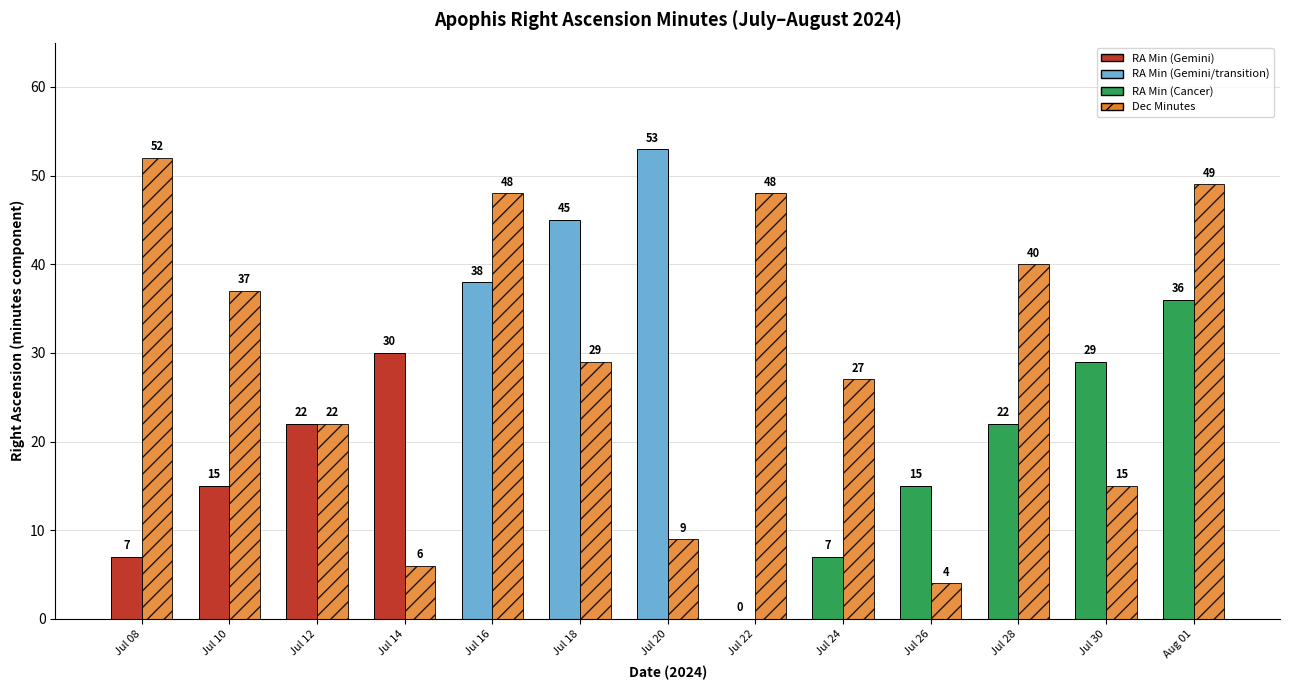

What is the maximum value shown in the chart?

53